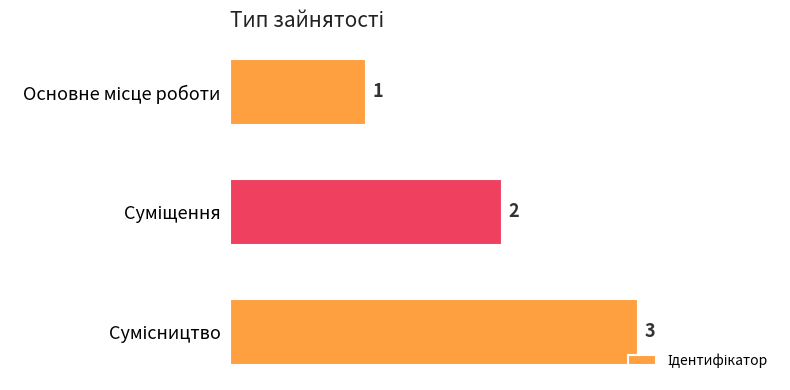

What is the value of the 2nd bar from the top?

2